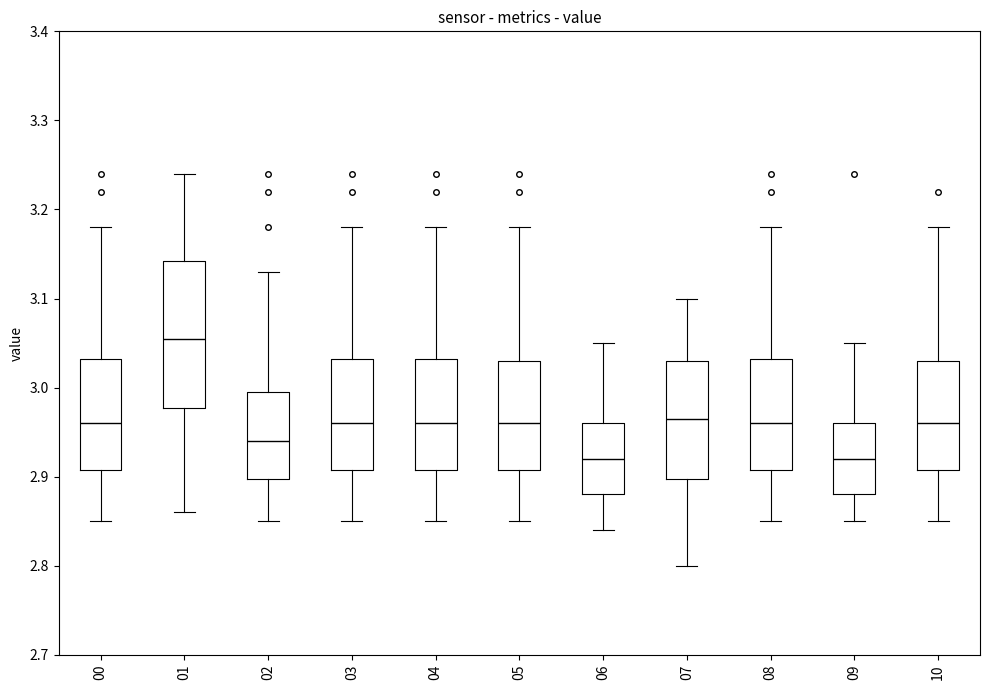

Where does the median line of the box at x = 03 sit on the y-axis? The values are not printed on the chart, so give them approximately, as read against the axis.

2.96